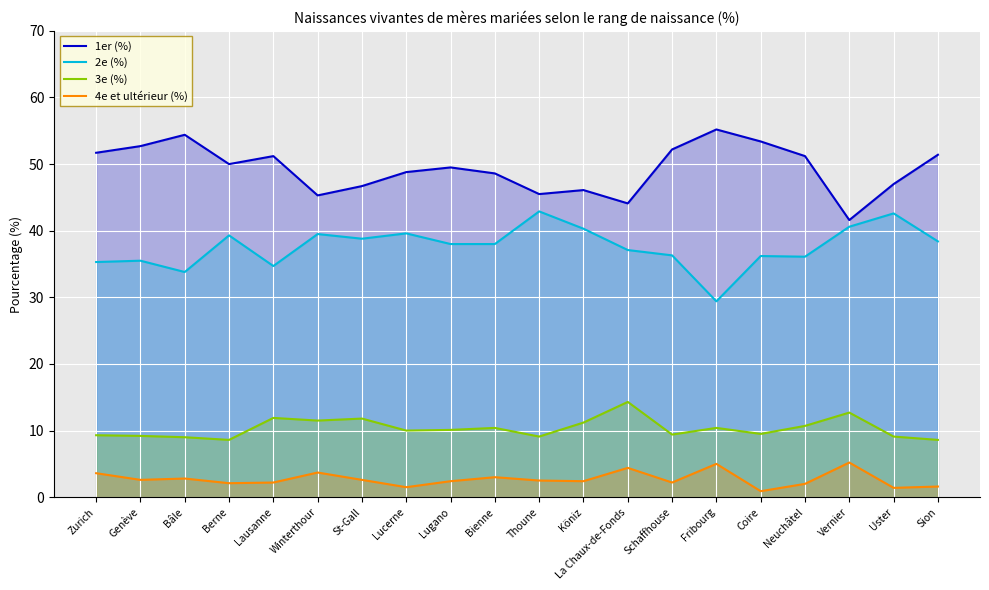

What is the minimum value for 2e (%)?

29.4